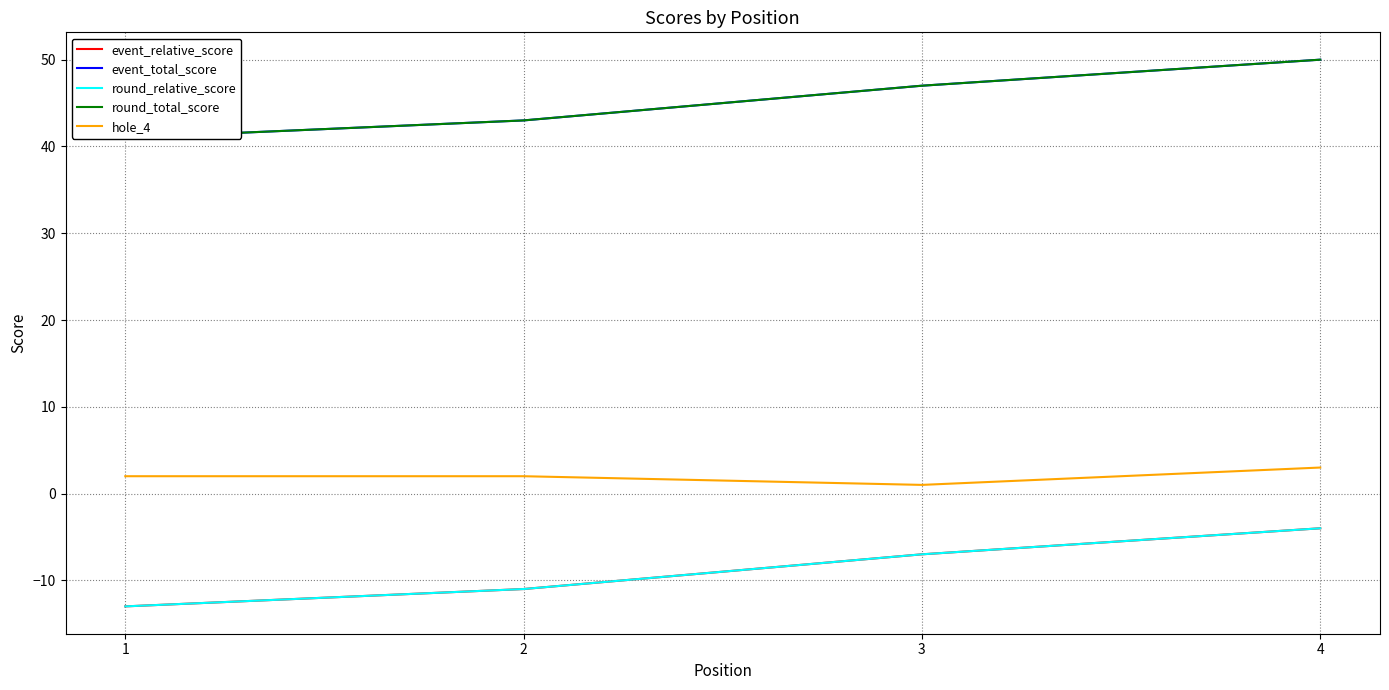

What is the approximate value of hole_4 at 4?

3